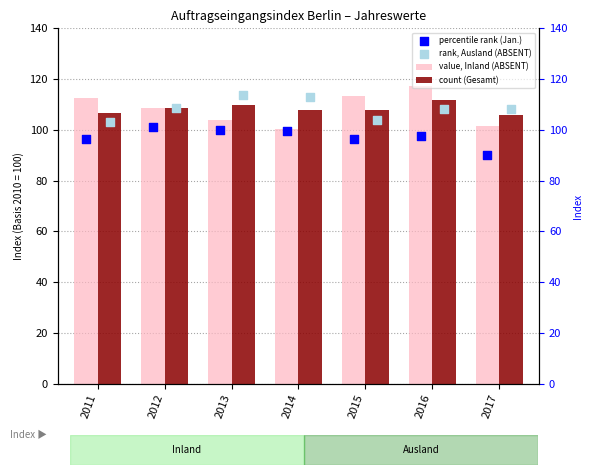

Which series reaches the maximum Y coordinate?

value, Inland (ABSENT)